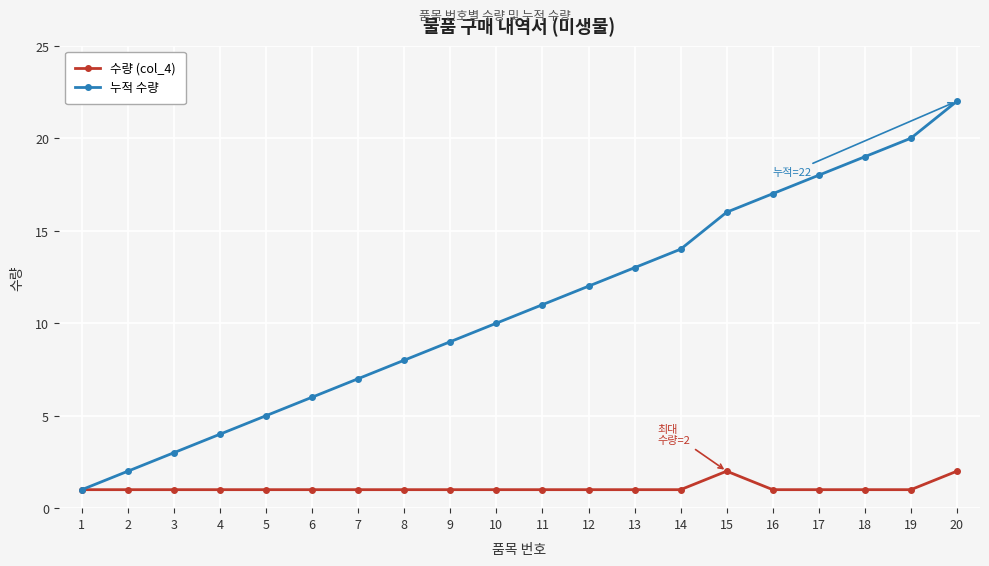

What is the total value across all series at 15?

18